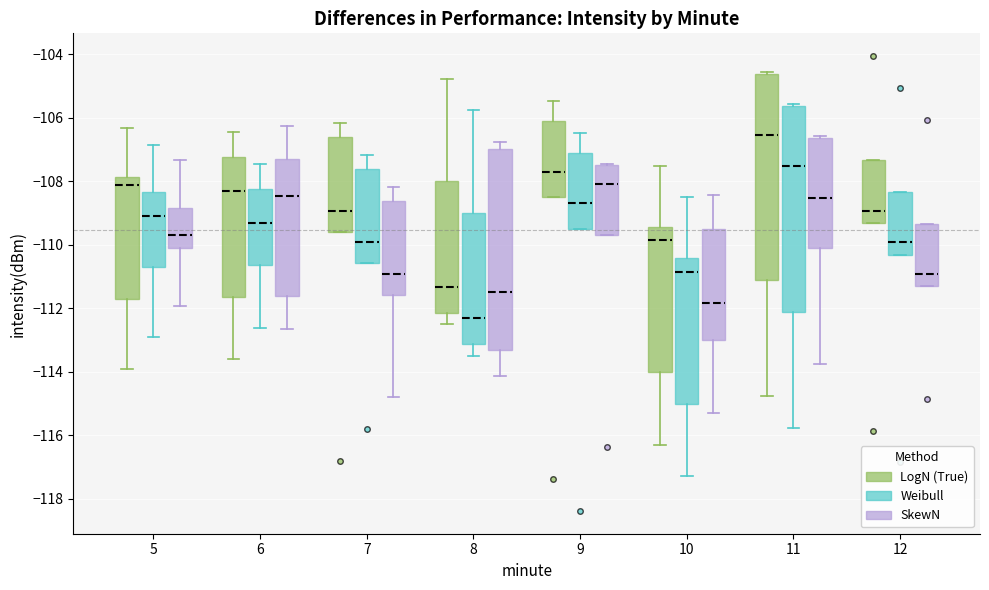

Reading left to right, transcribe this box plot: for each box, give where its median line is, the range the box spans, and where its two whiskers end, as read against the y-axis. The values are not printed on the chart, so give them approximately, as read against the axis.

5 (LogN (True)): median -108.0, box -111.6 to -107.8, whiskers -114.0 to -106.4
5 (Weibull): median -109.0, box -110.6 to -108.4, whiskers -113.0 to -106.8
5 (SkewN): median -109.6, box -110.0 to -108.8, whiskers -112.0 to -107.4
6 (LogN (True)): median -108.4, box -111.6 to -107.2, whiskers -113.6 to -106.4
6 (Weibull): median -109.4, box -110.6 to -108.2, whiskers -112.6 to -107.4
6 (SkewN): median -108.4, box -111.6 to -107.4, whiskers -112.6 to -106.2
7 (LogN (True)): median -109.0, box -109.6 to -106.6, whiskers -109.6 to -106.2
7 (Weibull): median -110.0, box -110.6 to -107.6, whiskers -110.6 to -107.2
7 (SkewN): median -111.0, box -111.6 to -108.6, whiskers -114.8 to -108.2
8 (LogN (True)): median -111.4, box -112.2 to -108.0, whiskers -112.4 to -104.8
8 (Weibull): median -112.4, box -113.2 to -109.0, whiskers -113.4 to -105.8
8 (SkewN): median -111.4, box -113.4 to -107.0, whiskers -114.2 to -106.8
9 (LogN (True)): median -107.6, box -108.4 to -106.0, whiskers -108.4 to -105.4
9 (Weibull): median -108.6, box -109.4 to -107.0, whiskers -109.4 to -106.4
9 (SkewN): median -108.0, box -109.6 to -107.4, whiskers -109.6 to -107.4
10 (LogN (True)): median -109.8, box -114.0 to -109.4, whiskers -116.2 to -107.6
10 (Weibull): median -110.8, box -115.0 to -110.4, whiskers -117.2 to -108.6
10 (SkewN): median -111.8, box -113.0 to -109.6, whiskers -115.2 to -108.4
11 (LogN (True)): median -106.6, box -111.2 to -104.6, whiskers -114.8 to -104.6 (just above the box's upper edge)
11 (Weibull): median -107.6, box -112.2 to -105.6, whiskers -115.8 to -105.6 (just above the box's upper edge)
11 (SkewN): median -108.6, box -110.2 to -106.6, whiskers -113.8 to -106.6 (just above the box's upper edge)
12 (LogN (True)): median -109.0, box -109.4 to -107.4, whiskers -109.4 to -107.4
12 (Weibull): median -110.0, box -110.4 to -108.4, whiskers -110.4 to -108.4
12 (SkewN): median -111.0, box -111.4 to -109.4, whiskers -111.4 to -109.4